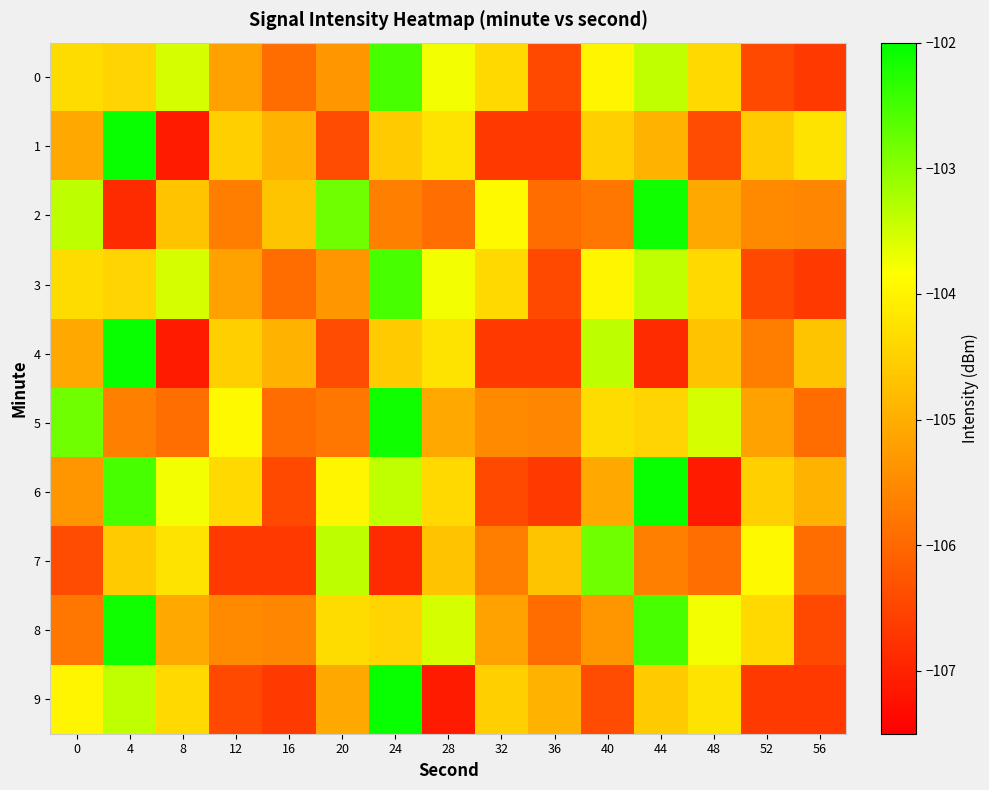

Which label corresponds to the smallest value in the chart?

8